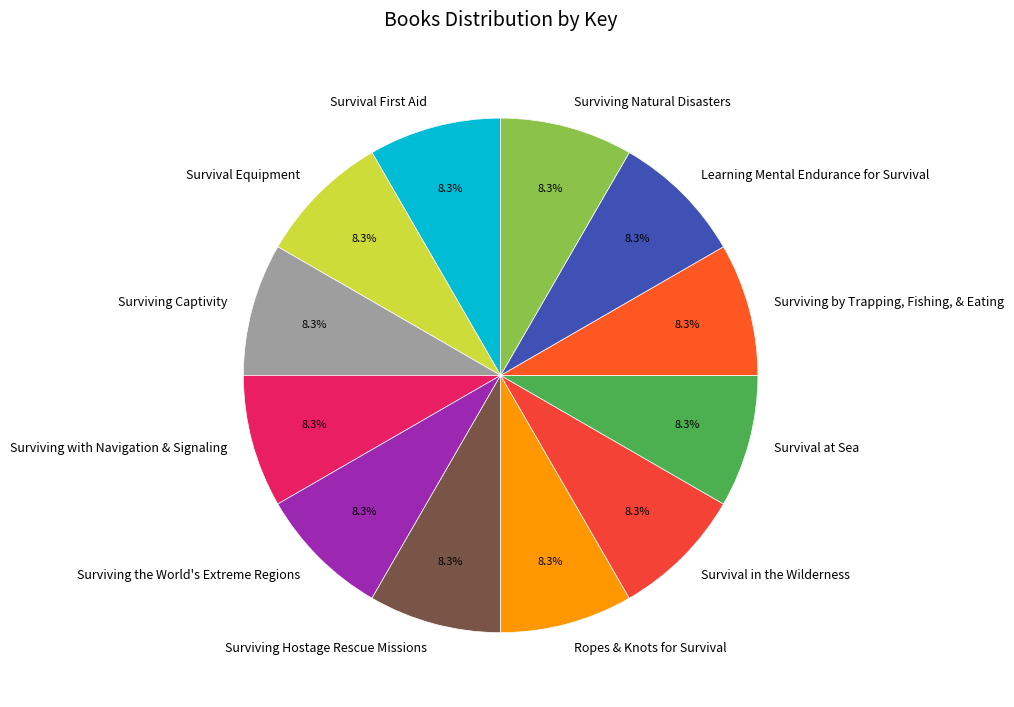

What percentage do Learning Mental Endurance for Survival and Survival at Sea together represent?

16.7%